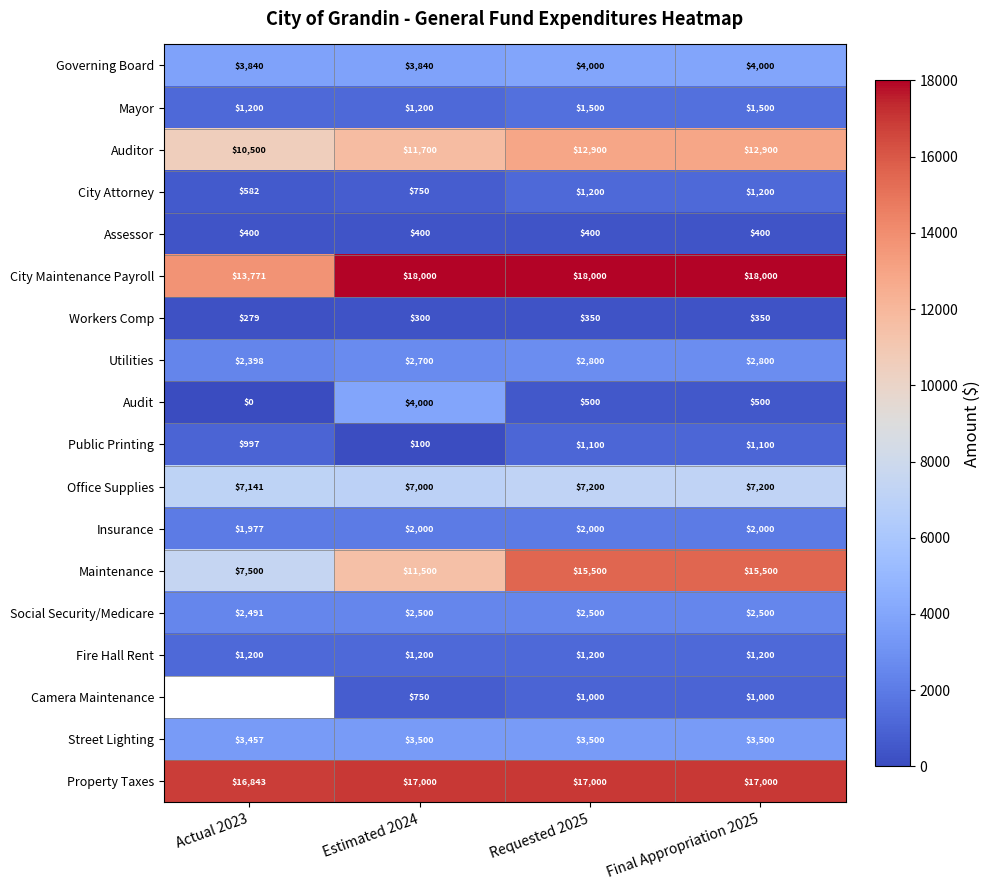

Which series changed the most between Estimated 2024 and Final Appropriation 2025?

Maintenance